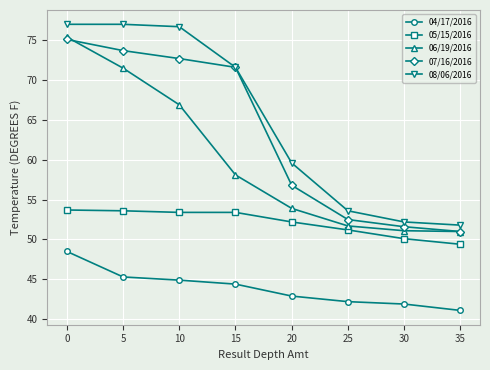

The value of 07/16/2016 at 0 is 26.7. True or false?

False